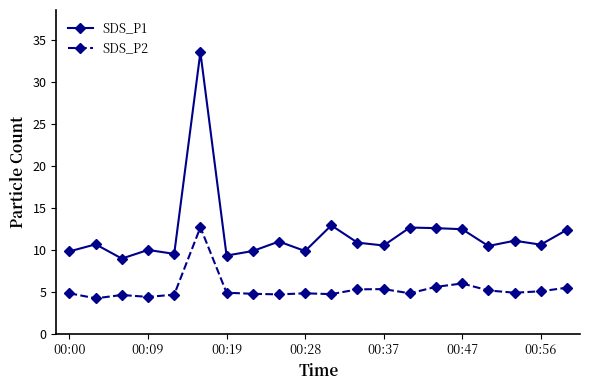

What is the value of the SDS_P1 point at the 7th from the left?

9.3